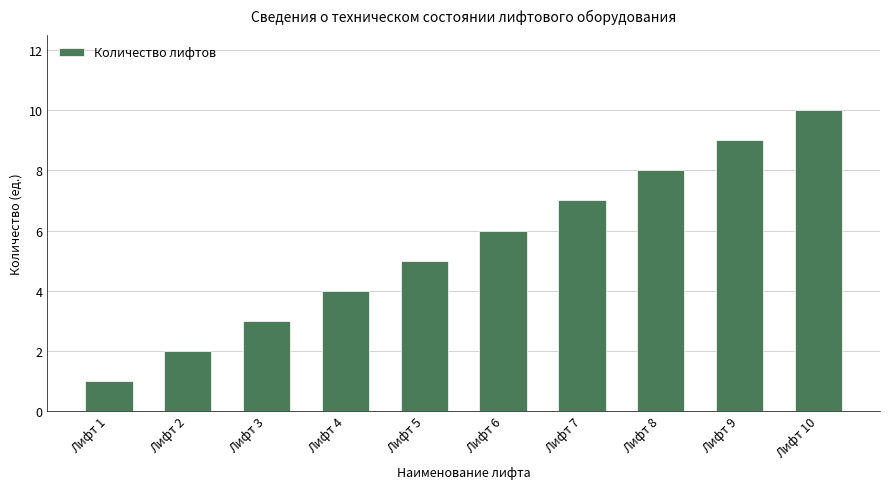

How many bars are there in total?

10